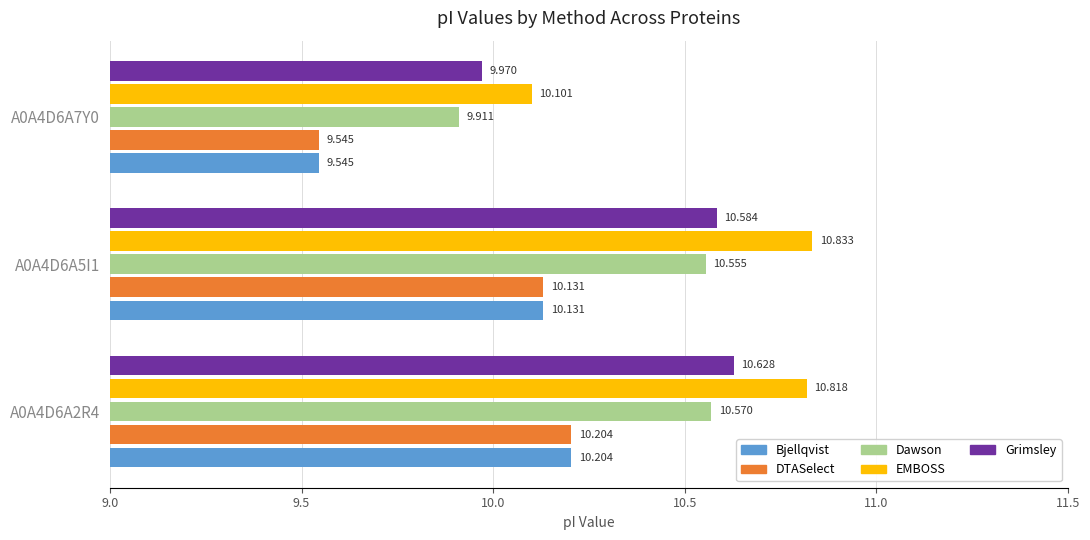

At how many categories does at least one series exceed 10?

3